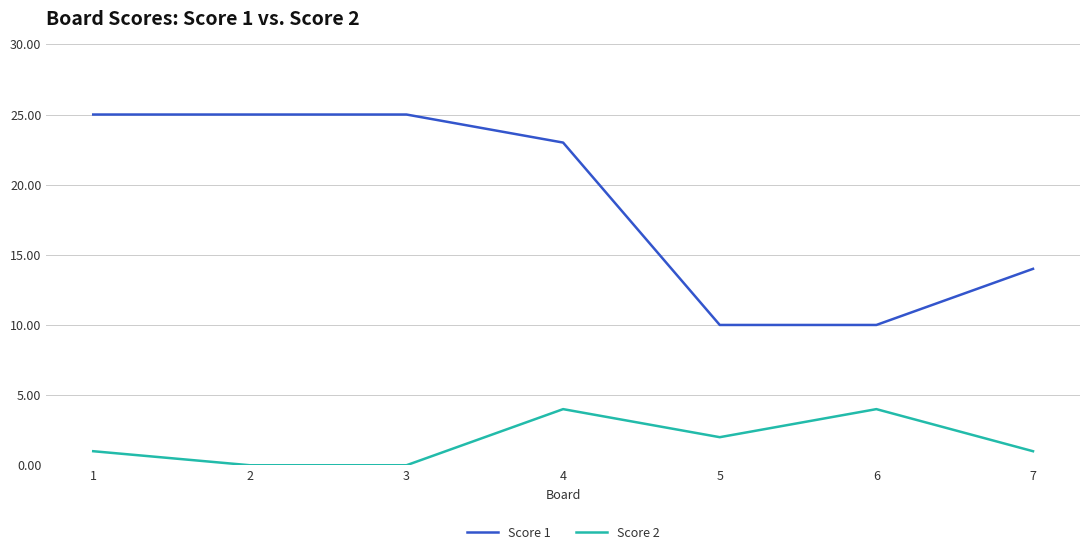

Between 1 and 7, which series saw the biggest shift?

Score 1